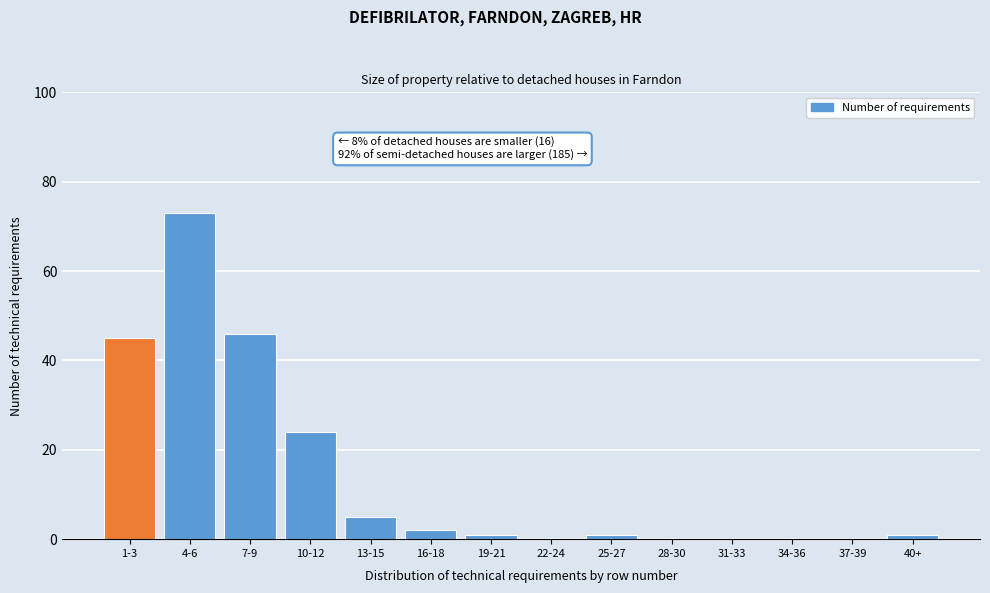

Reading left to right, what are all the values shown in this chart?

1-3=45	4-6=73	7-9=46	10-12=24	13-15=5	16-18=2	19-21=1	22-24=0	25-27=1	28-30=0	31-33=0	34-36=0	37-39=0	40+=1